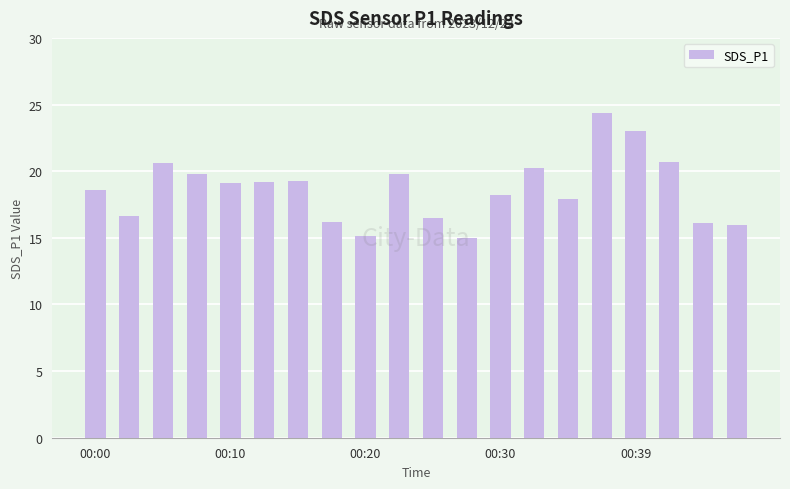

Are the bars horizontal?

No